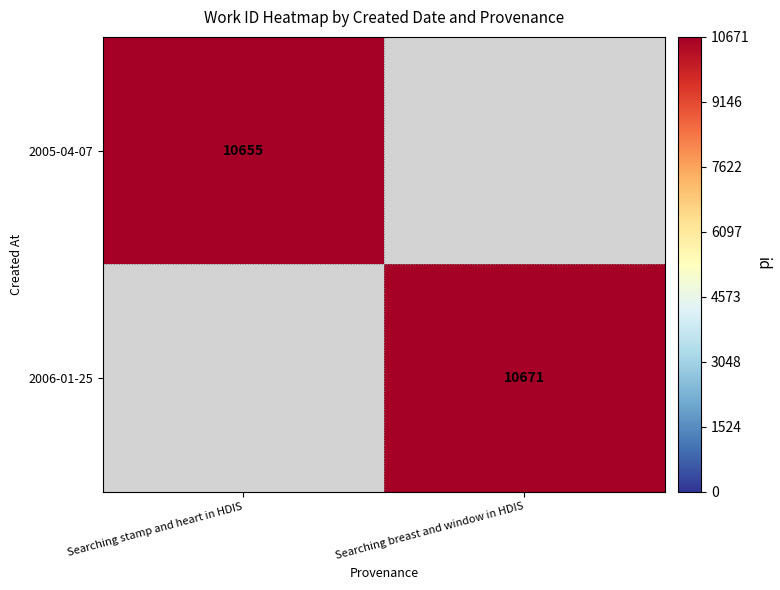

True or false: 2006-01-25 has a value of 10671 at Searching breast and window in HDIS.

True